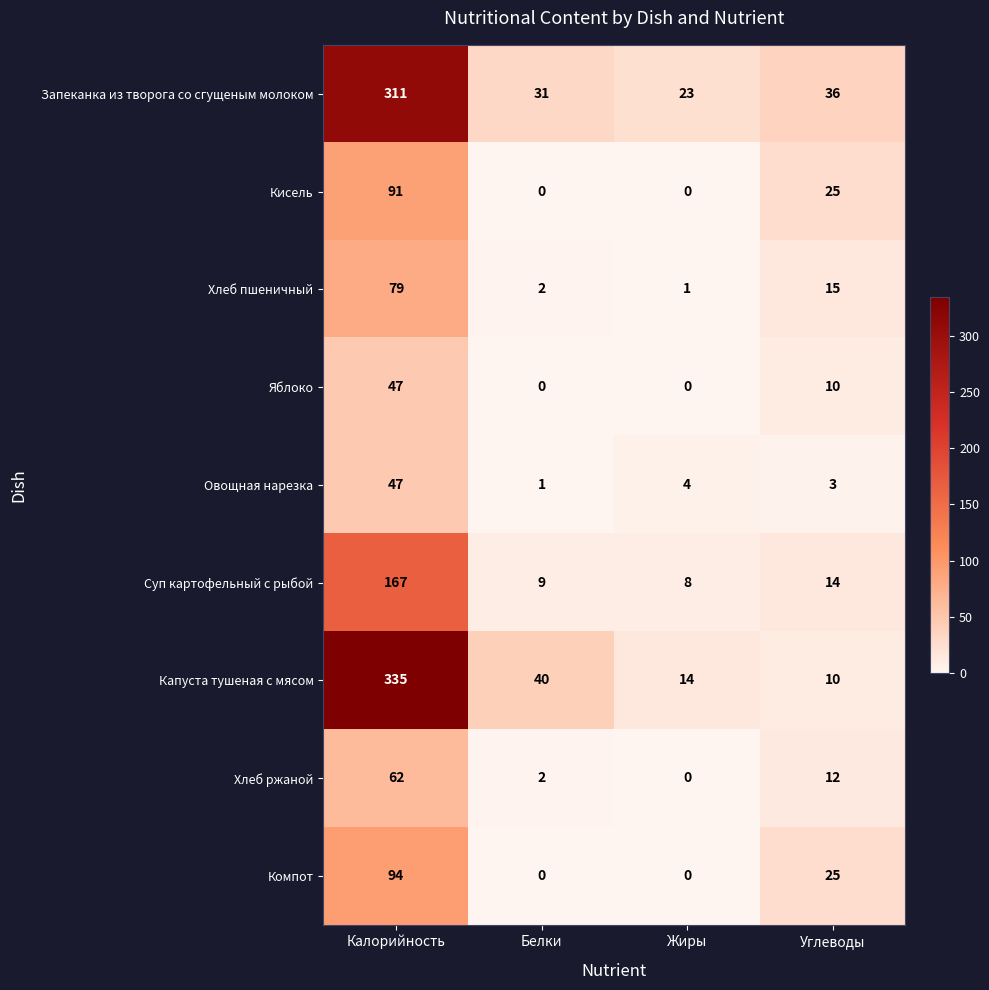

Count the number of data series in this chart.

9